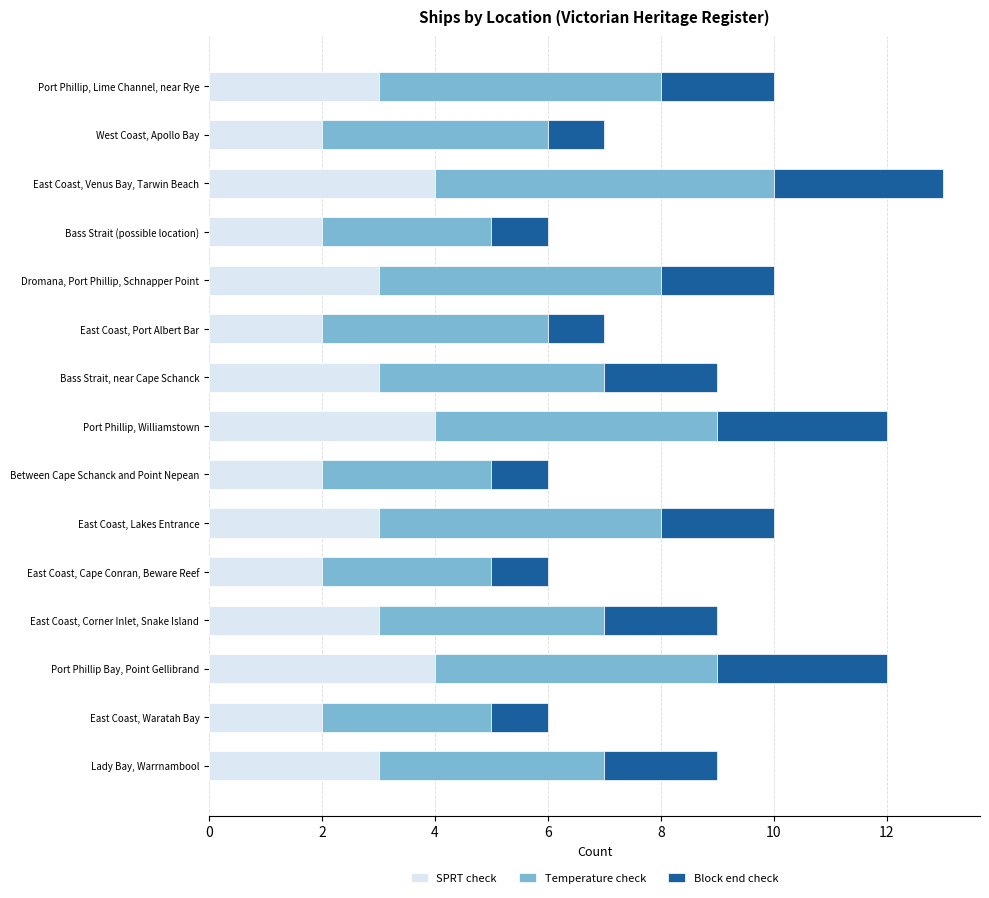

What is the sum of the SPRT check values at East Coast, Cape Conran, Beware Reef and Bass Strait (possible location)?

4